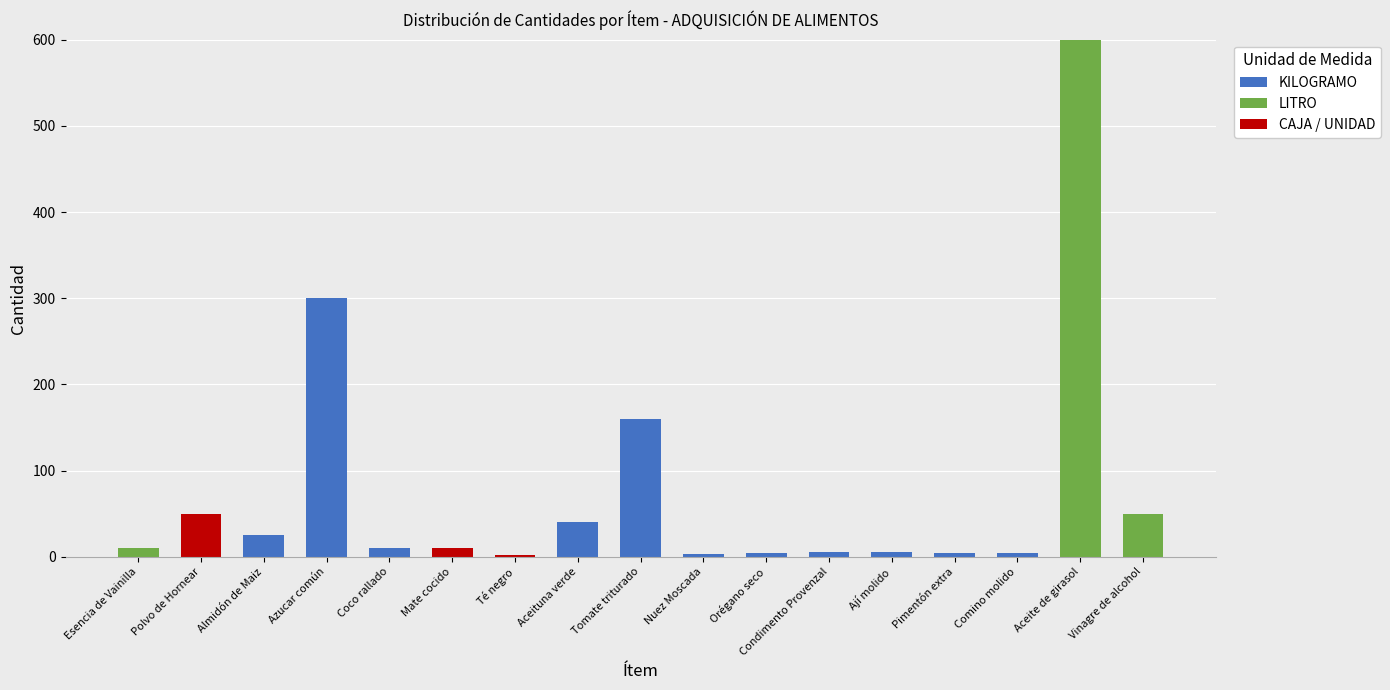

The value of KILOGRAMO at Polvo de Hornear is -124. True or false?

False